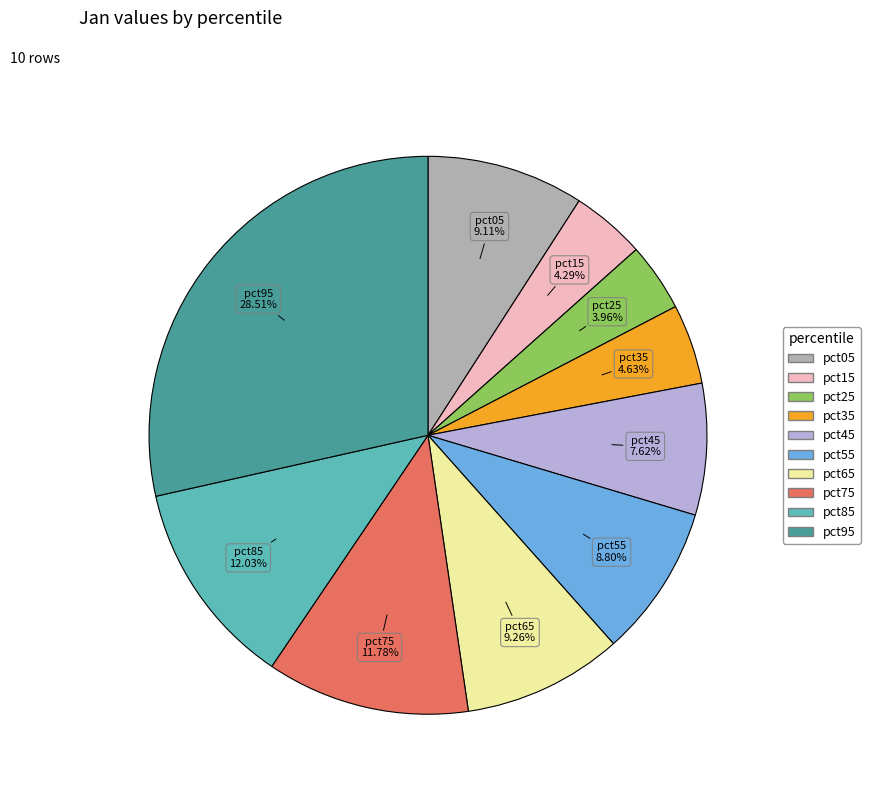

Combined, do pct45 and pct25 account for over 50%?

No